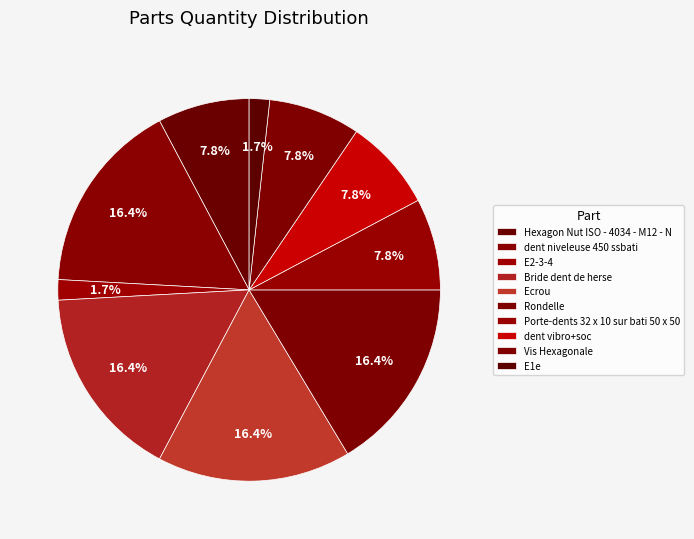

What percentage is the Ecrou slice, to the nearest percent?

16%